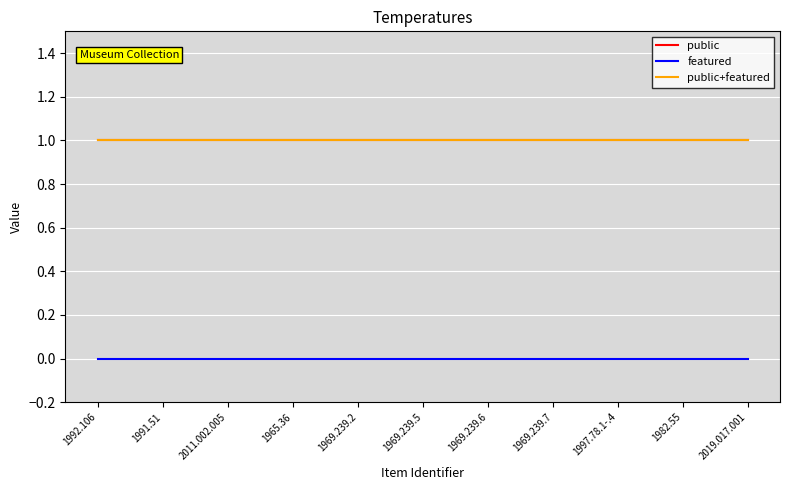

True or false: public and featured intersect in this chart.

False